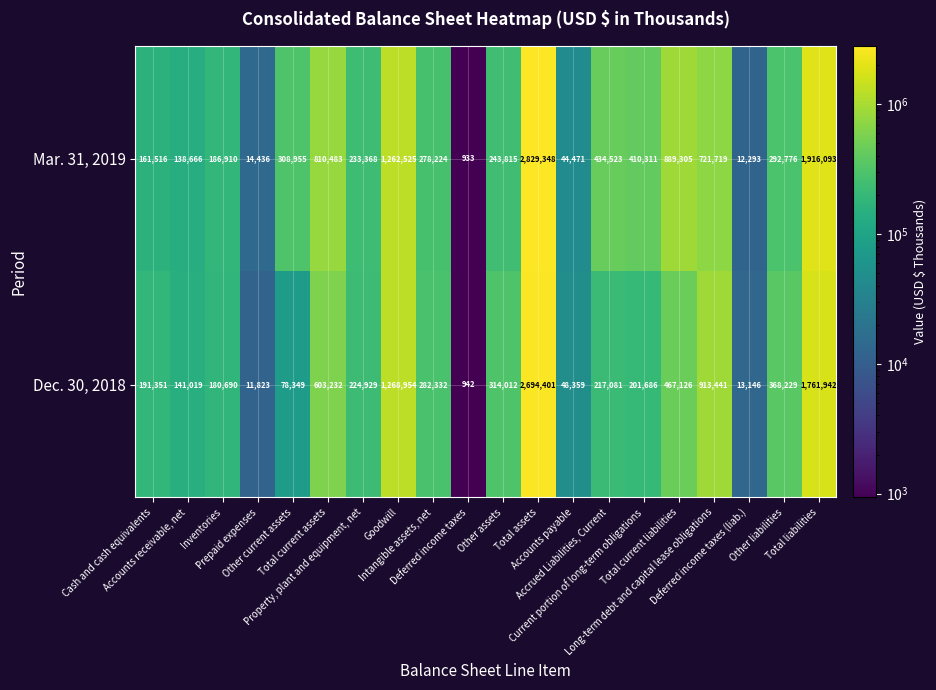

Which series has the widest spread of values?

Mar. 31, 2019